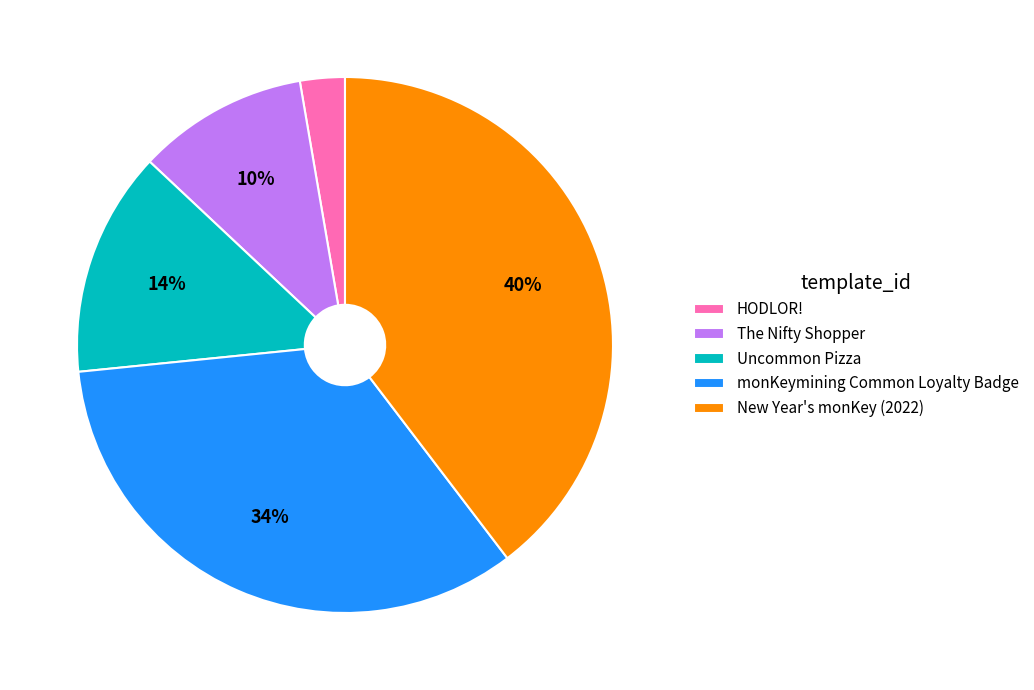

How many slices are in this pie chart?

5